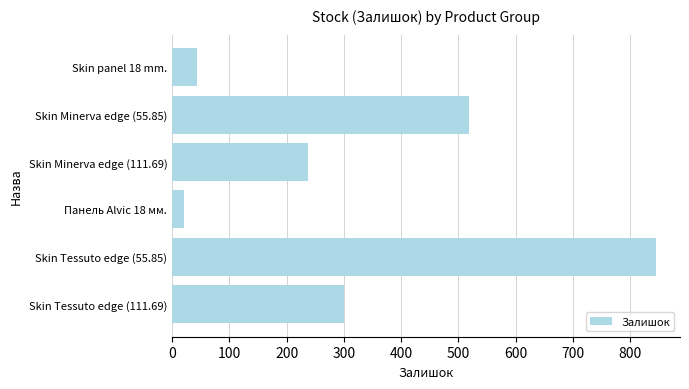

How many bars are there in total?

6